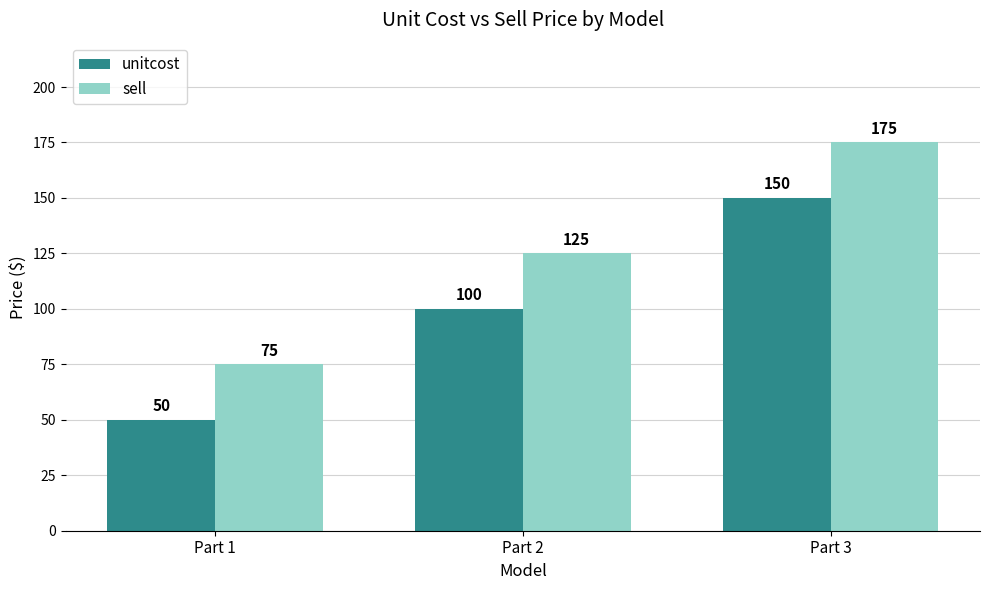

What are all the series names shown in the legend?

unitcost, sell